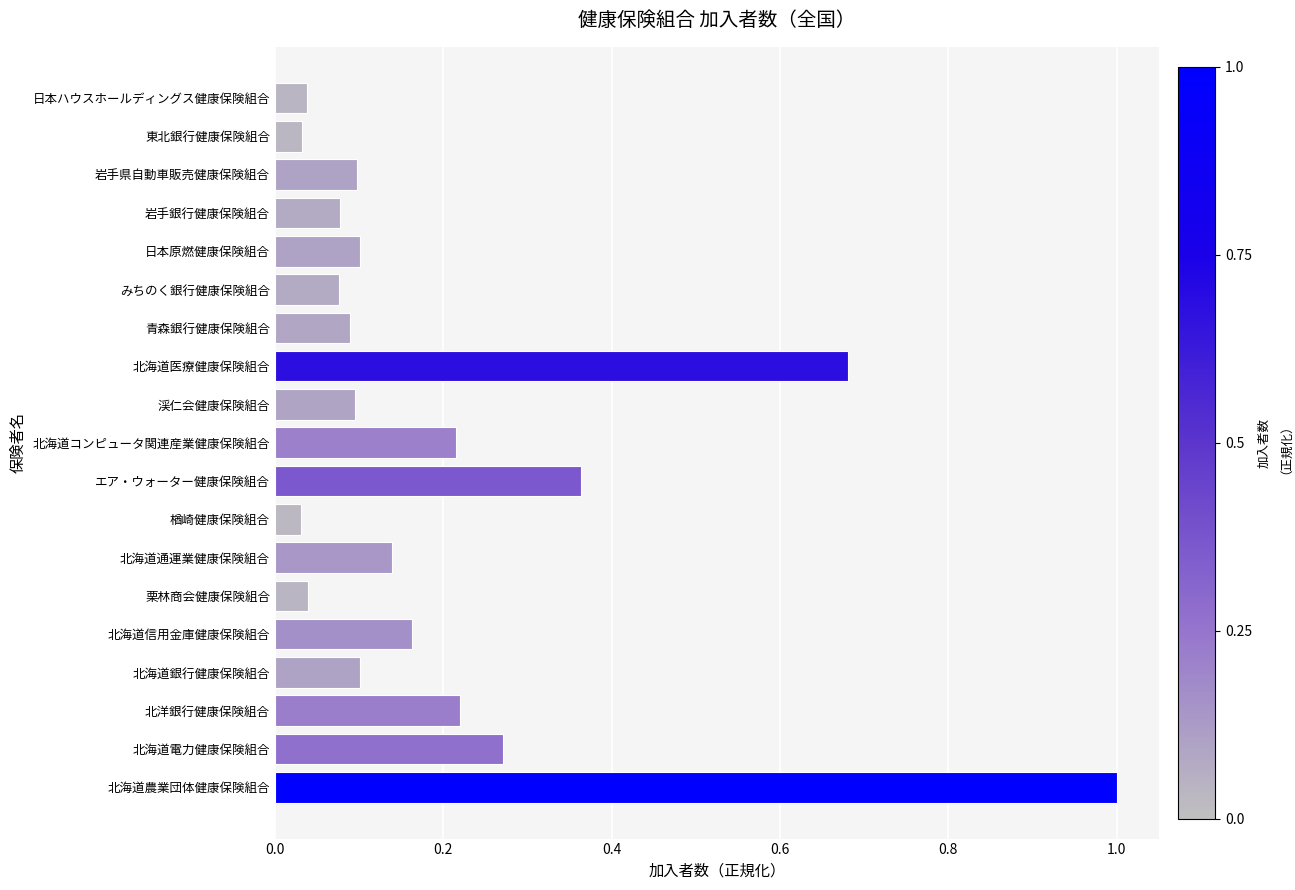

What is the difference between the second highest and second lowest values?

0.6